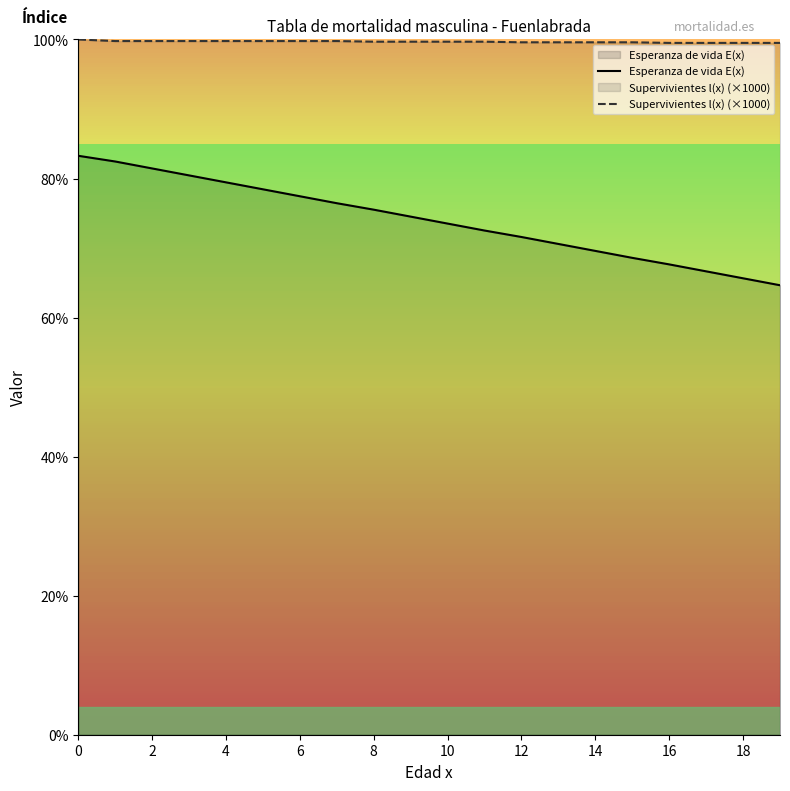

Count the number of data series in this chart.

2